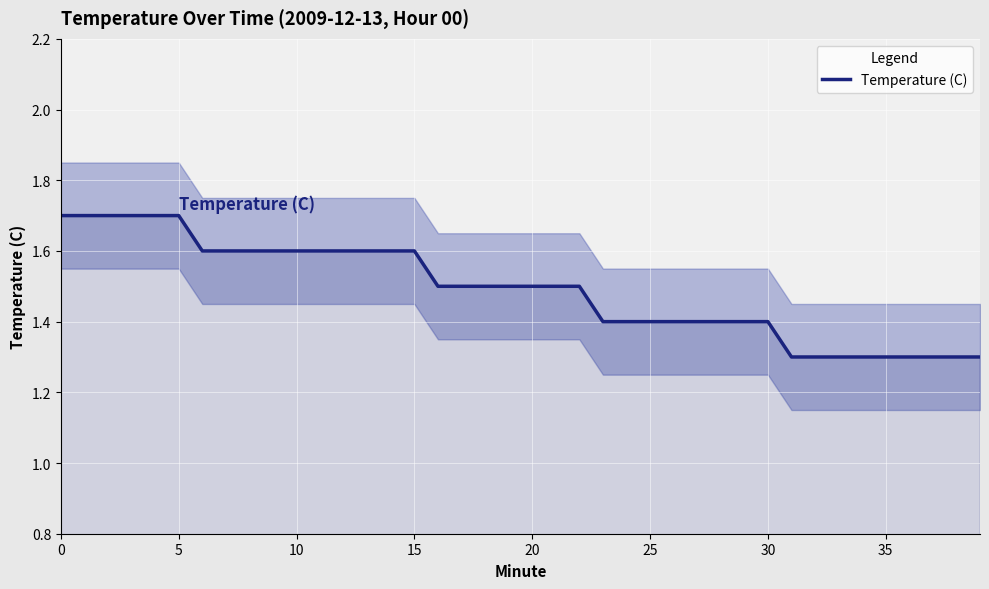

Approximately how many times larger is the value at 35 compared to 22?

0.9